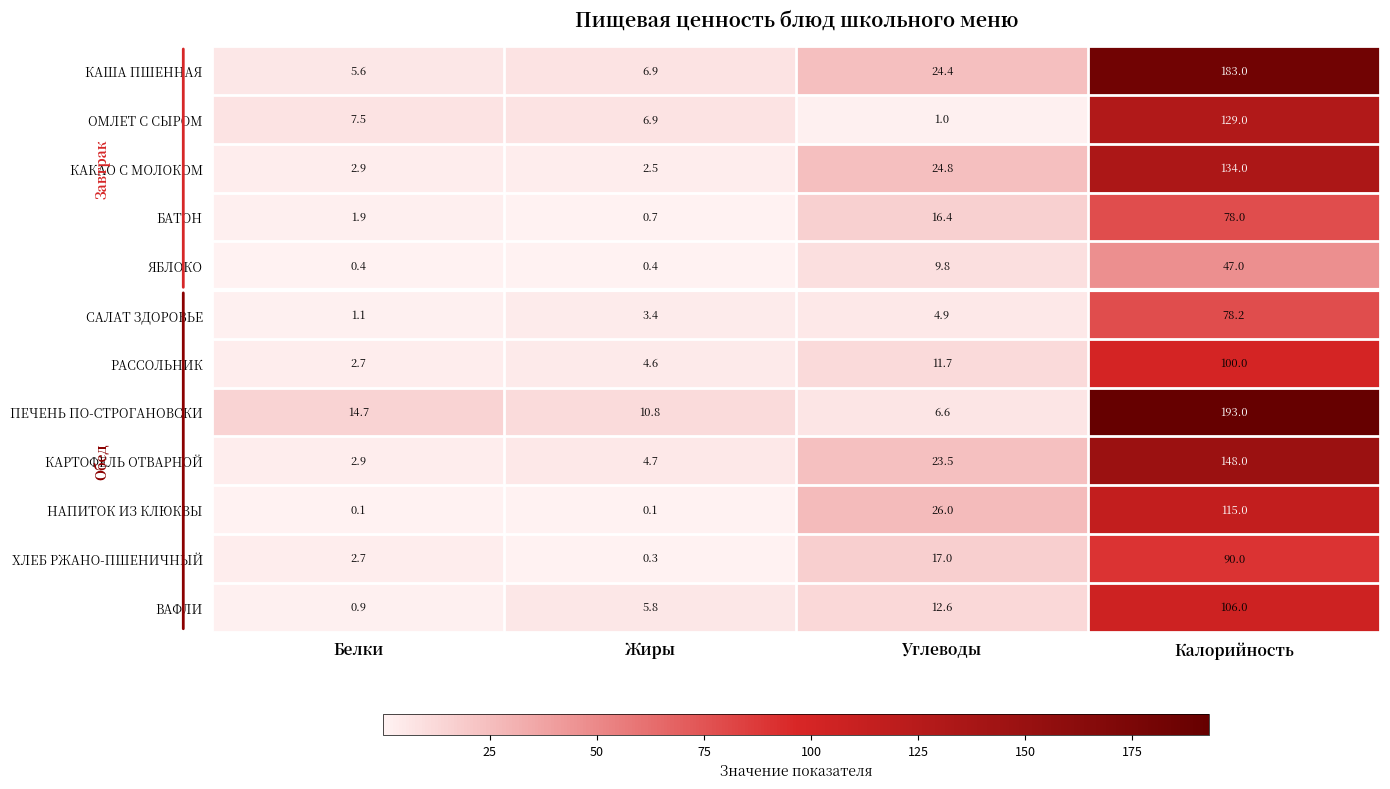

At how many categories does at least one series exceed 89?

1